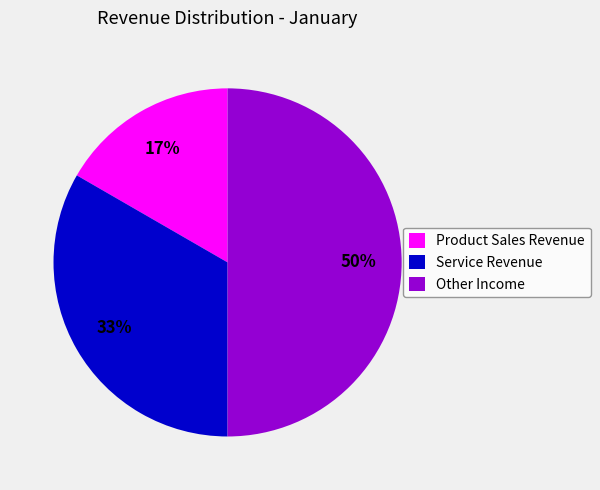

To the nearest percent, what is the difference between the largest and smallest slice percentages?

33%